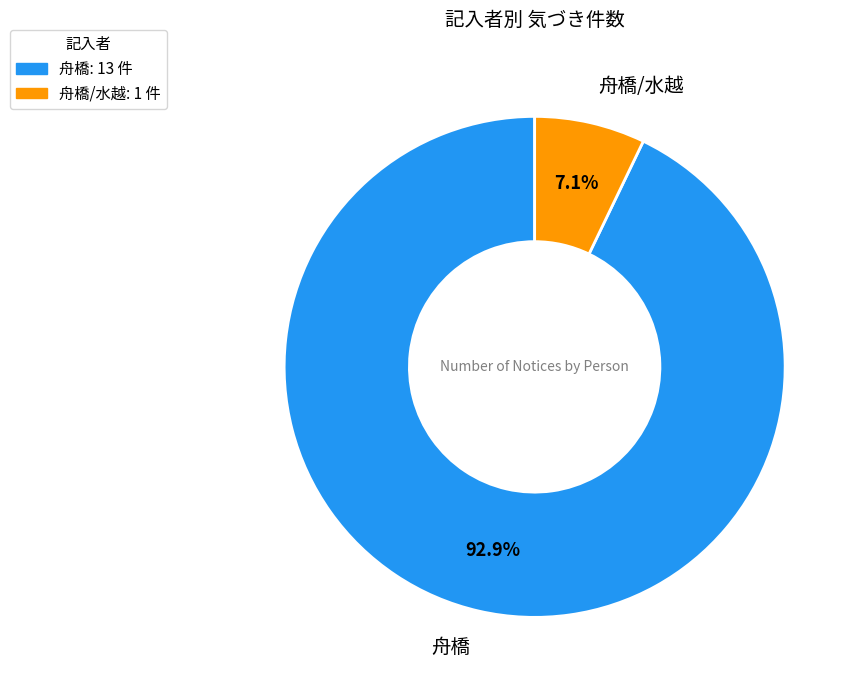

Which slice is the smallest?

舟橋/水越: 1 件